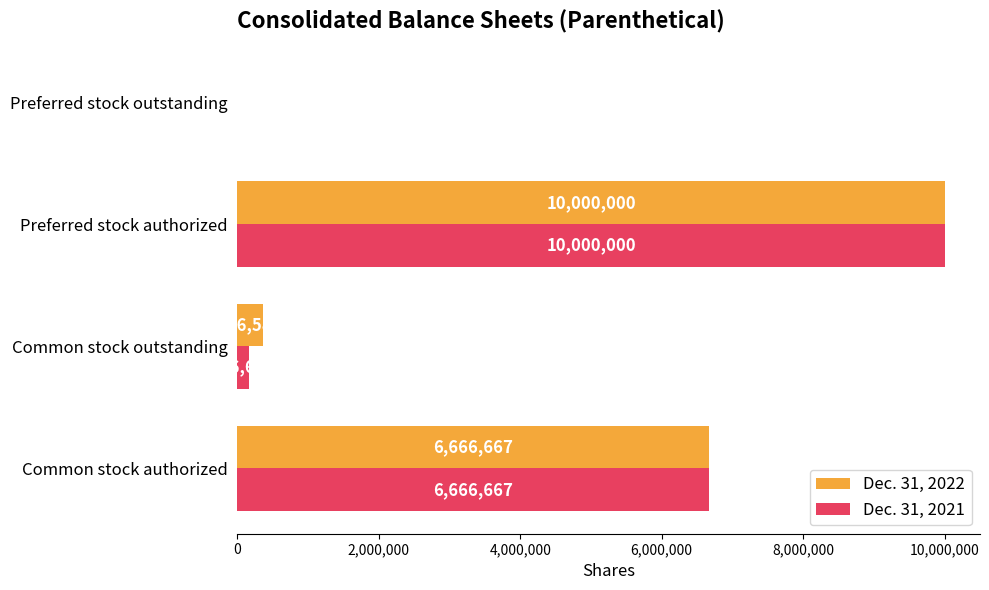

At which category is the sum across all series the highest?

Preferred stock authorized